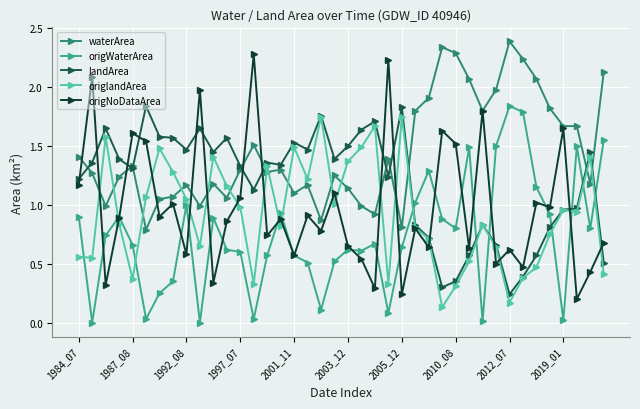

How many categories are shown in the chart?

40